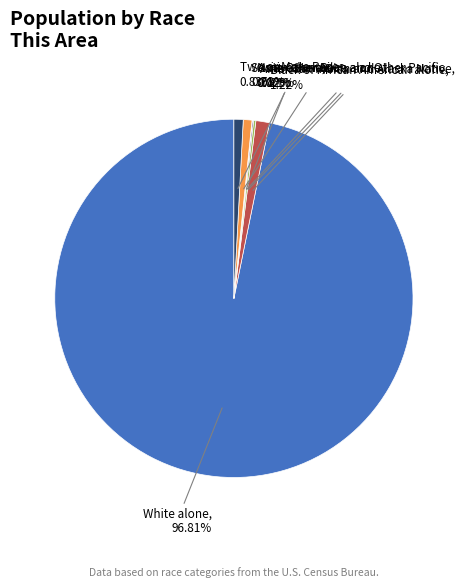

To the nearest percent, what is the average slice percentage?

14%